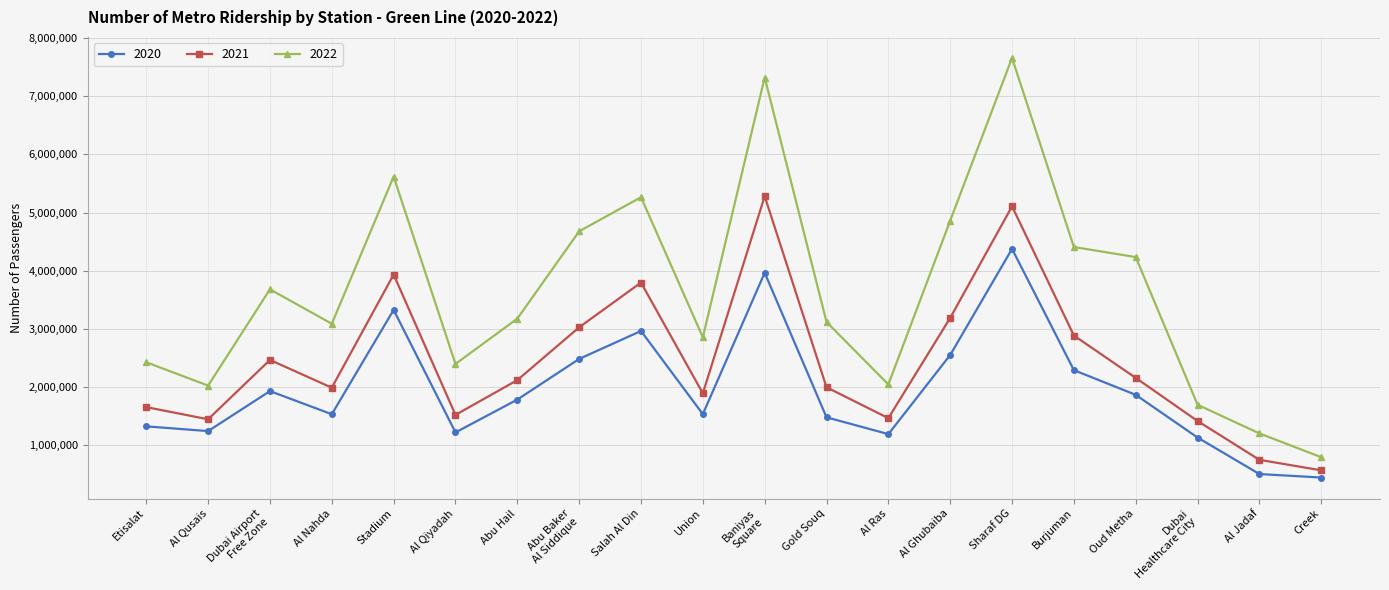

What is the difference between the highest and lowest values at Oud Metha?

2367888